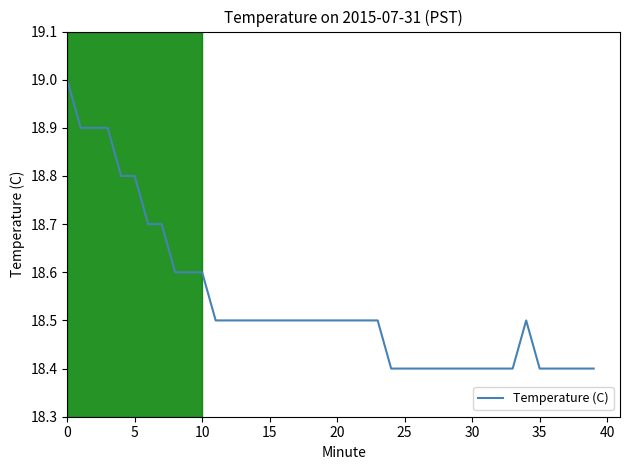

Reading right to left, list all the values displayed in this chart.

18.4	18.4	18.4	18.4	18.4	18.5	18.4	18.4	18.4	18.4	18.4	18.4	18.4	18.4	18.4	18.4	18.5	18.5	18.5	18.5	18.5	18.5	18.5	18.5	18.5	18.5	18.5	18.5	18.5	18.6	18.6	18.6	18.7	18.7	18.8	18.8	18.9	18.9	18.9	19.0